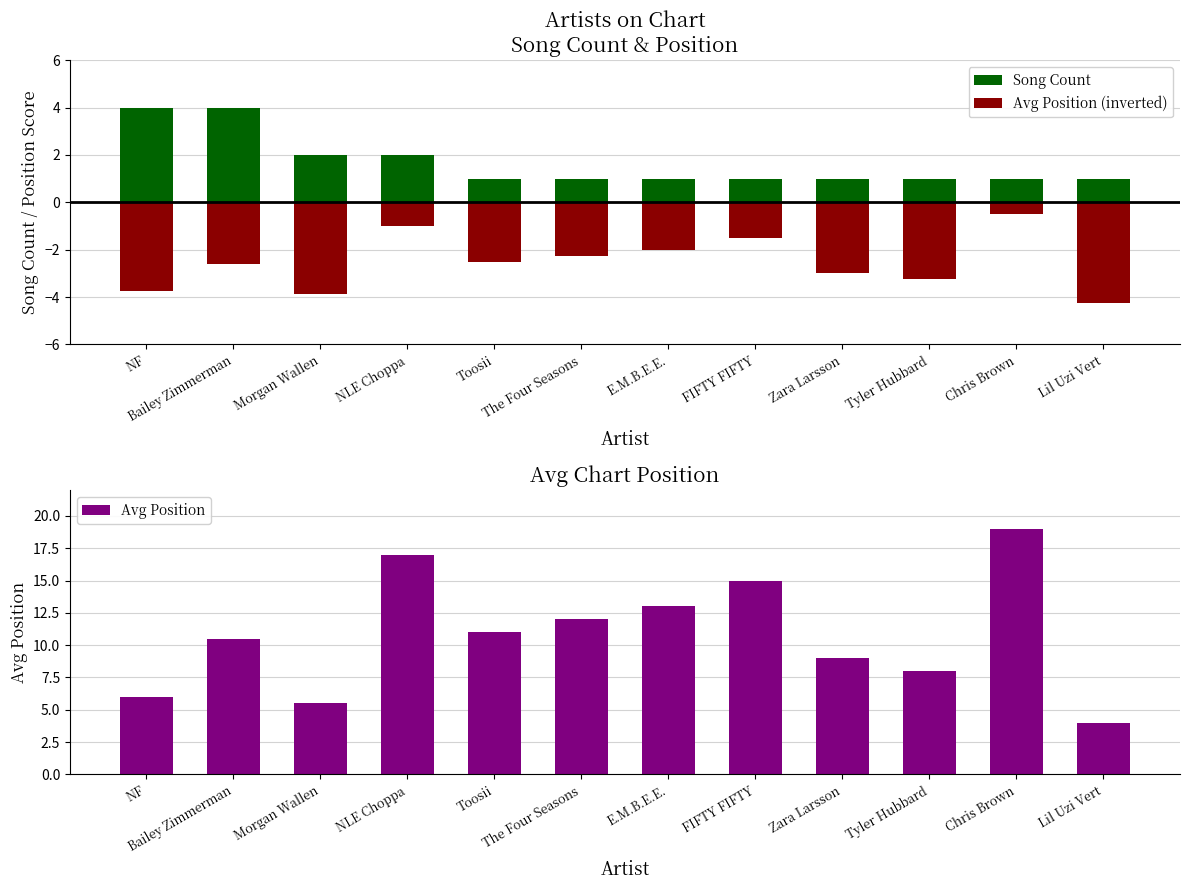

How many bars are there in total?

36